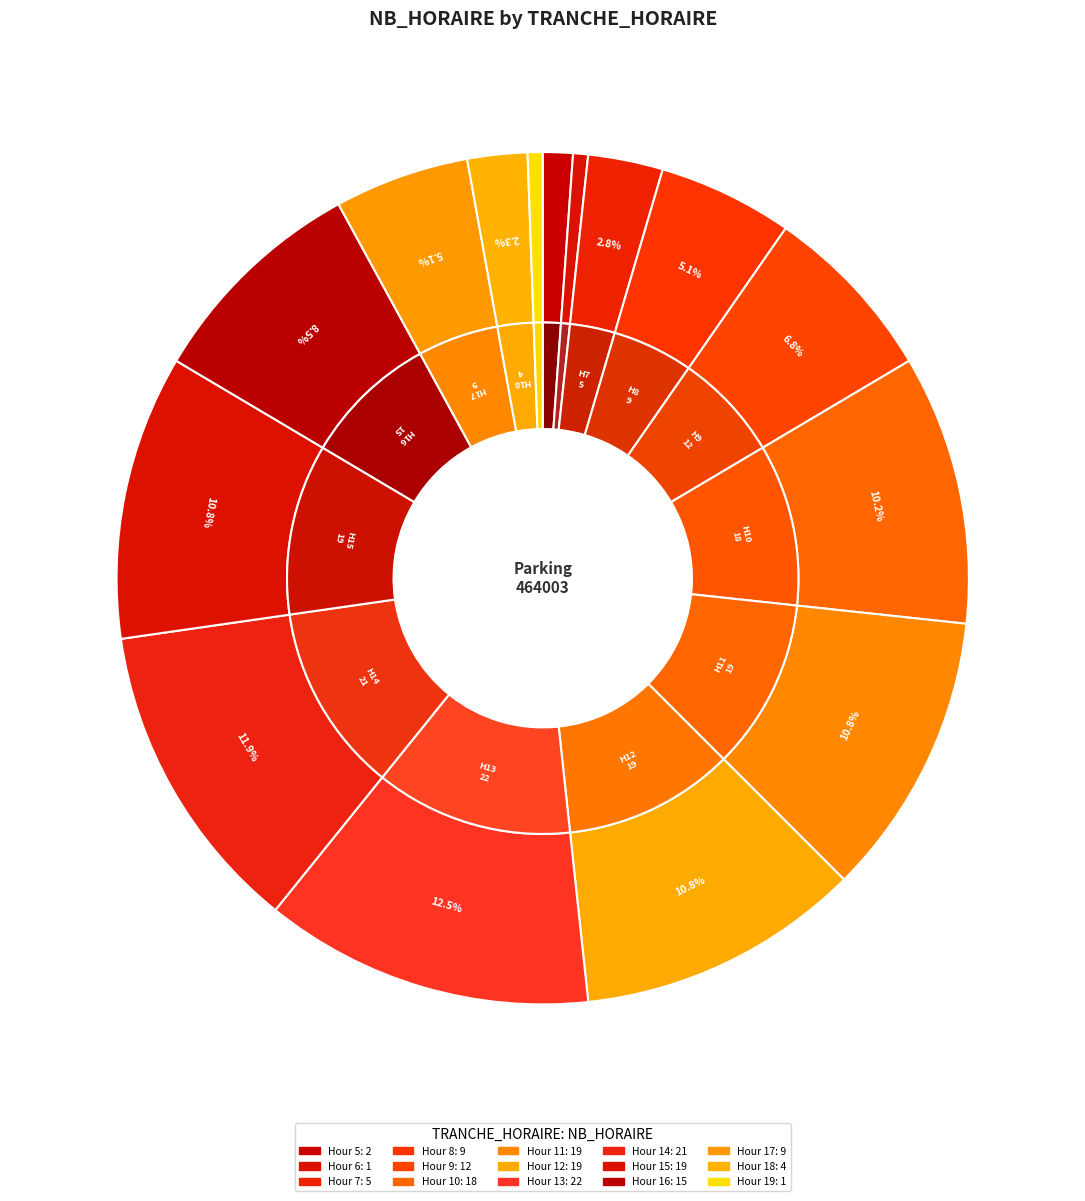

Count the number of slices in the pie.

15